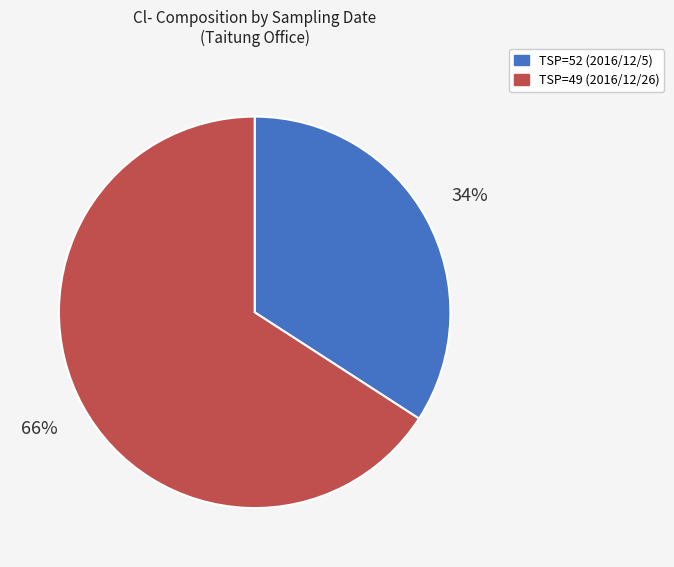

The TSP=52 (2016/12/5) slice represents 42% of the pie. True or false?

False